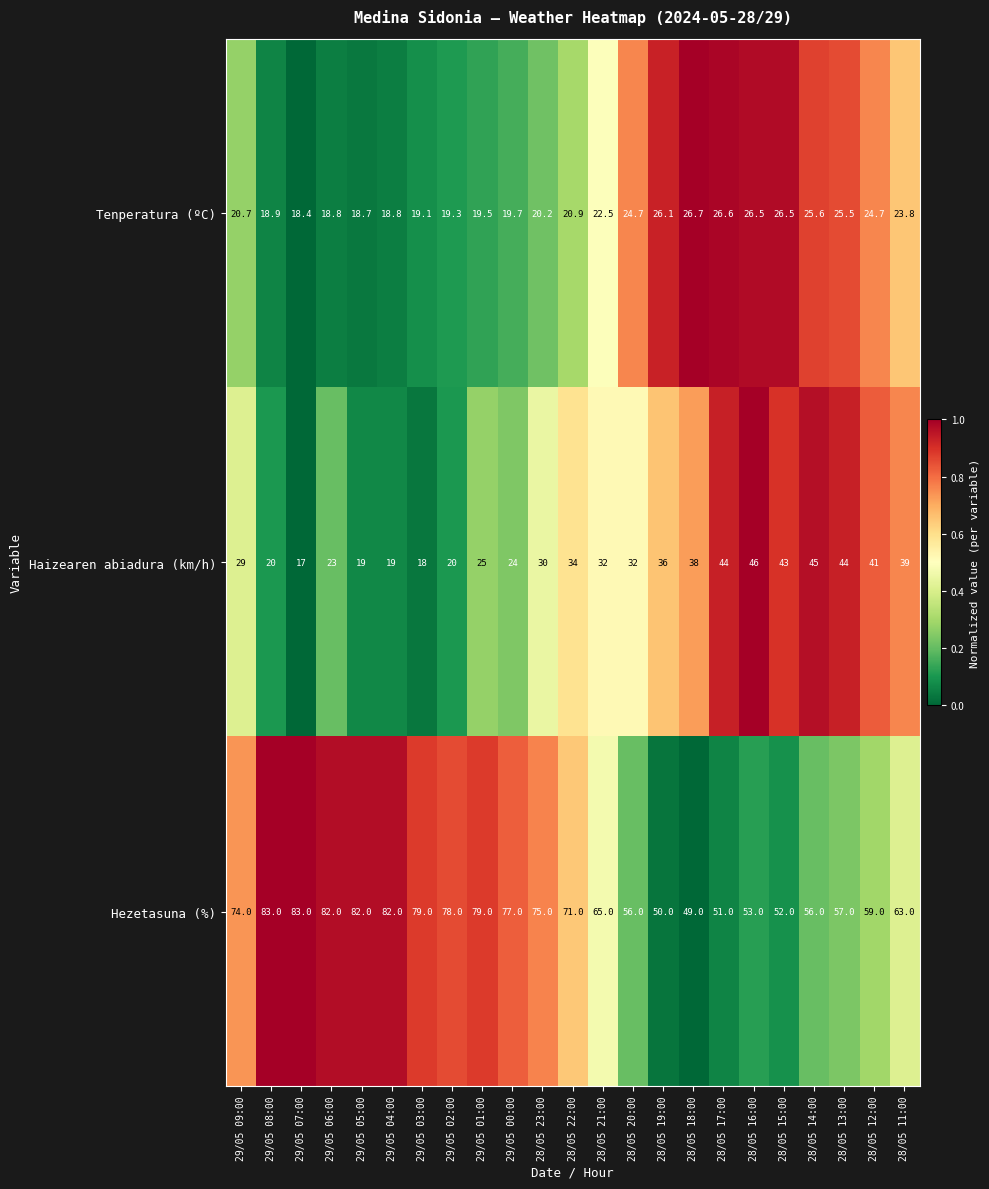

At which label does Tenperatura (ºC) reach its peak?

28/05 18:00